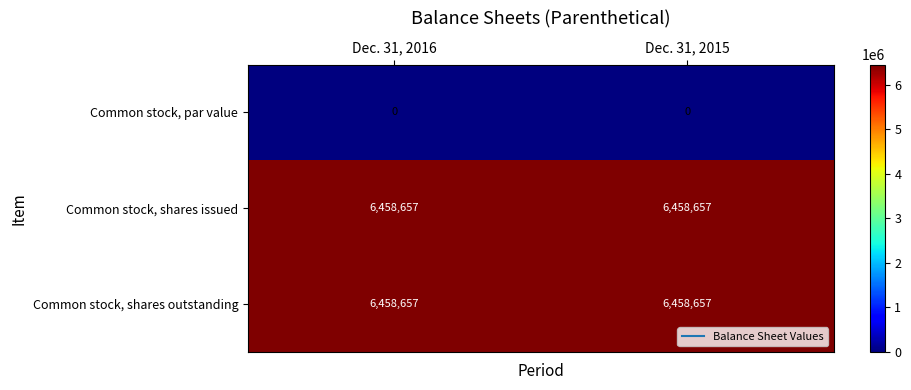

Is the value of Common stock, par value at Dec. 31, 2015 greater than the value of Common stock, shares issued at Dec. 31, 2016?

No